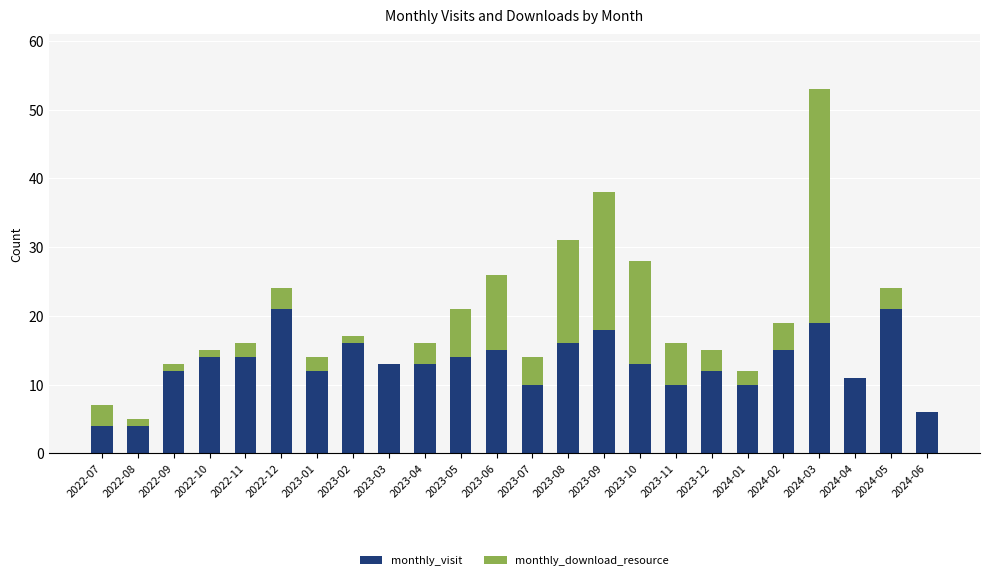

How many series are shown in this chart?

2